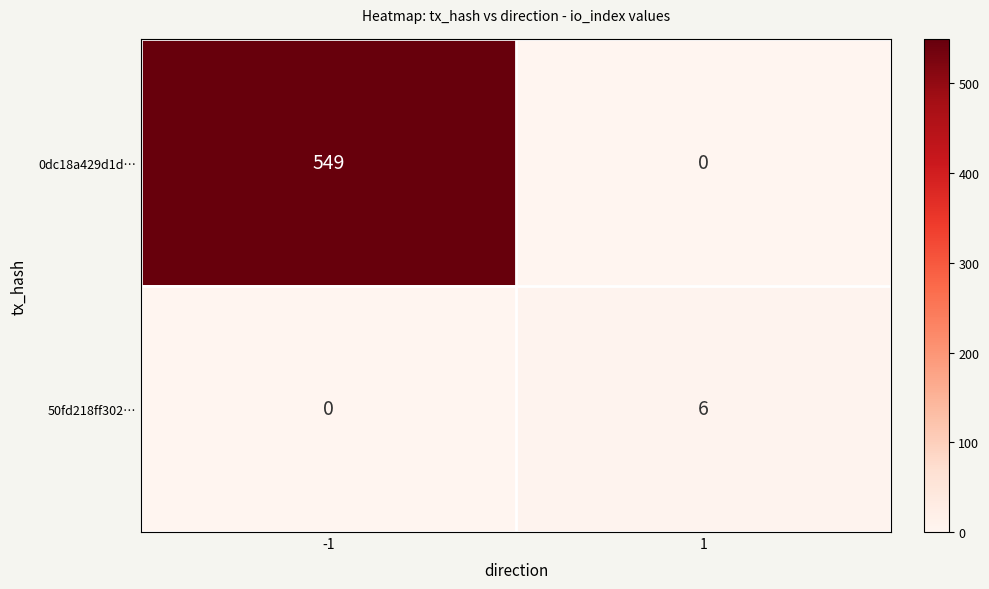

Between -1 and 1, which series saw the biggest shift?

0dc18a429d1d…